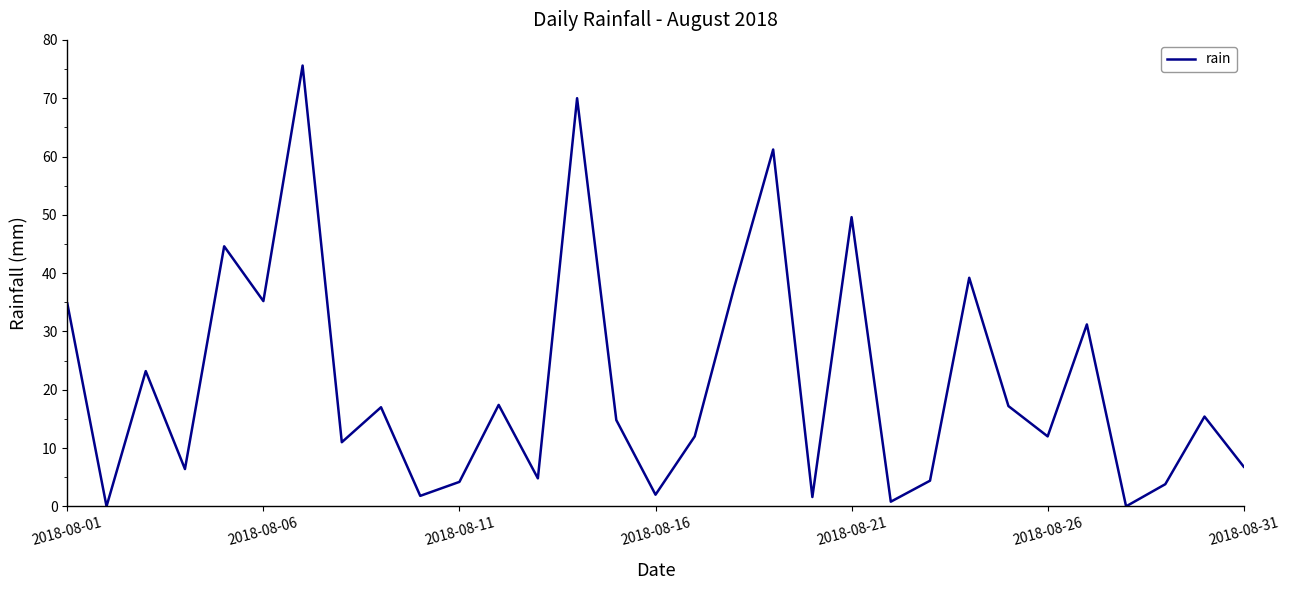

How many series are shown in this chart?

1